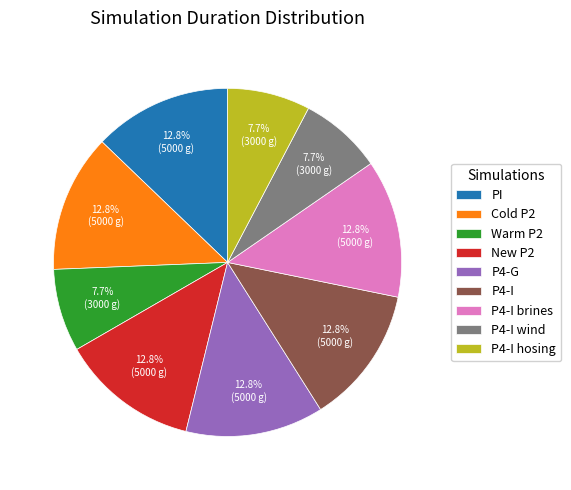

To the nearest percent, what is the average slice percentage?

11%